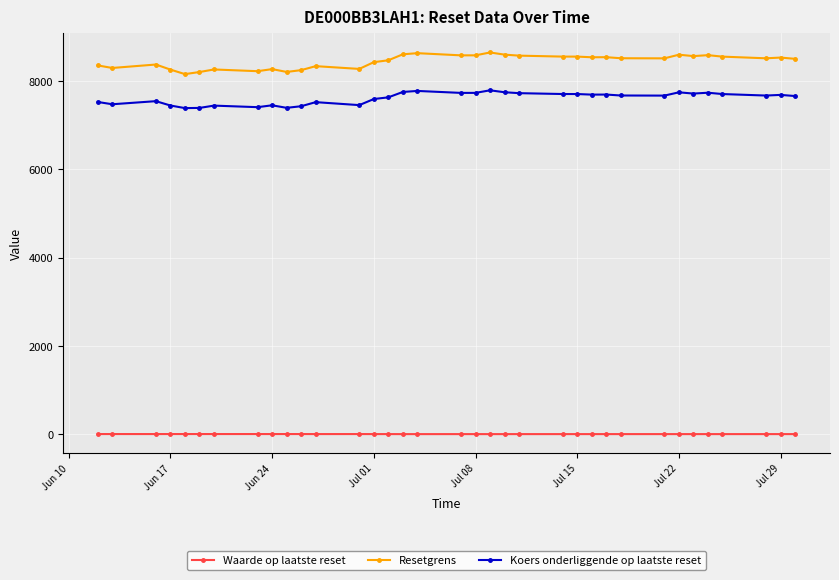

True or false: Waarde op laatste reset and Koers onderliggende op laatste reset intersect in this chart.

False